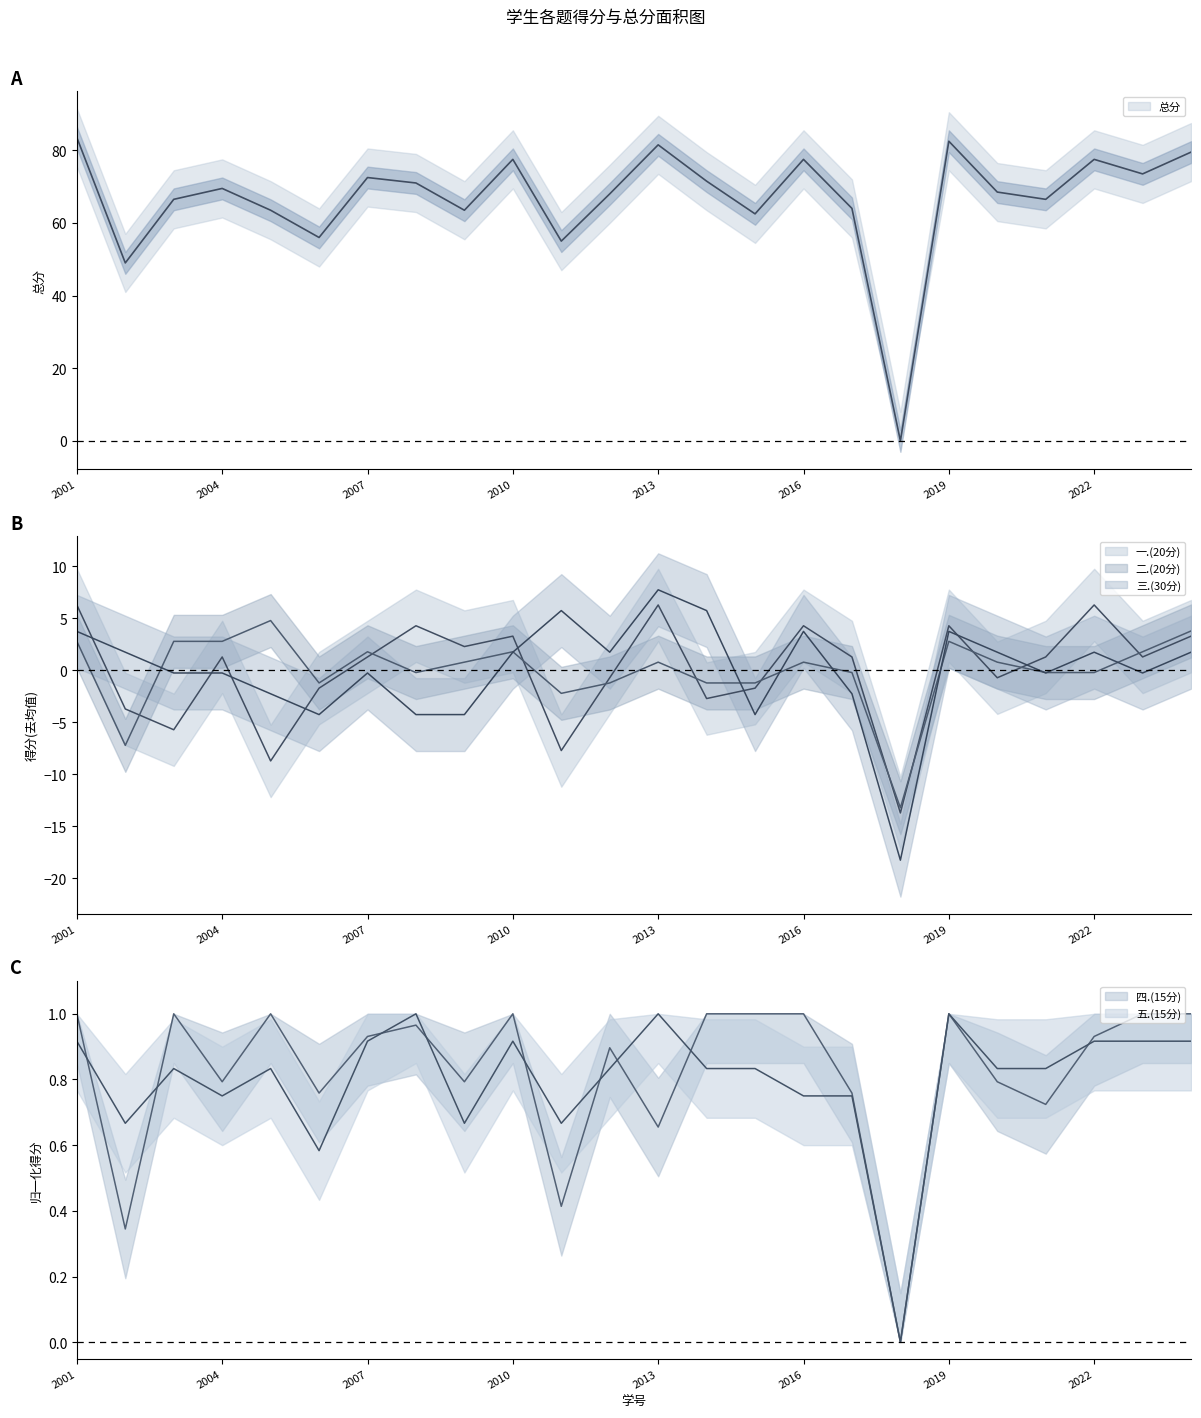

At which category is the sum across all series the highest?

2001